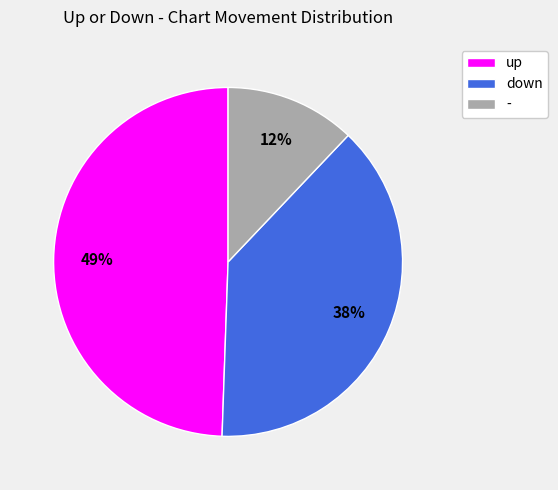

Between up and down, which is larger?

up